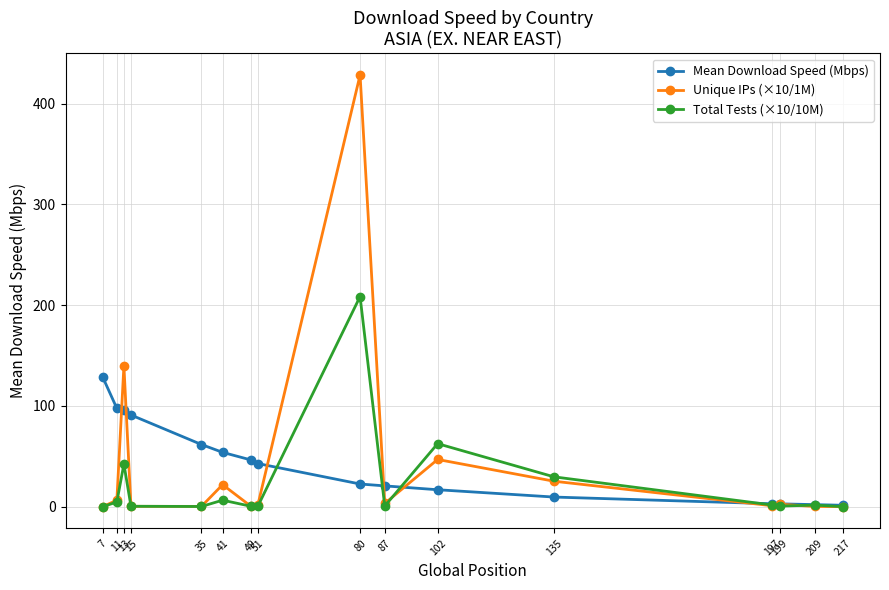

Which series has the largest range (max minus min)?

Unique IPs (×10/1M)